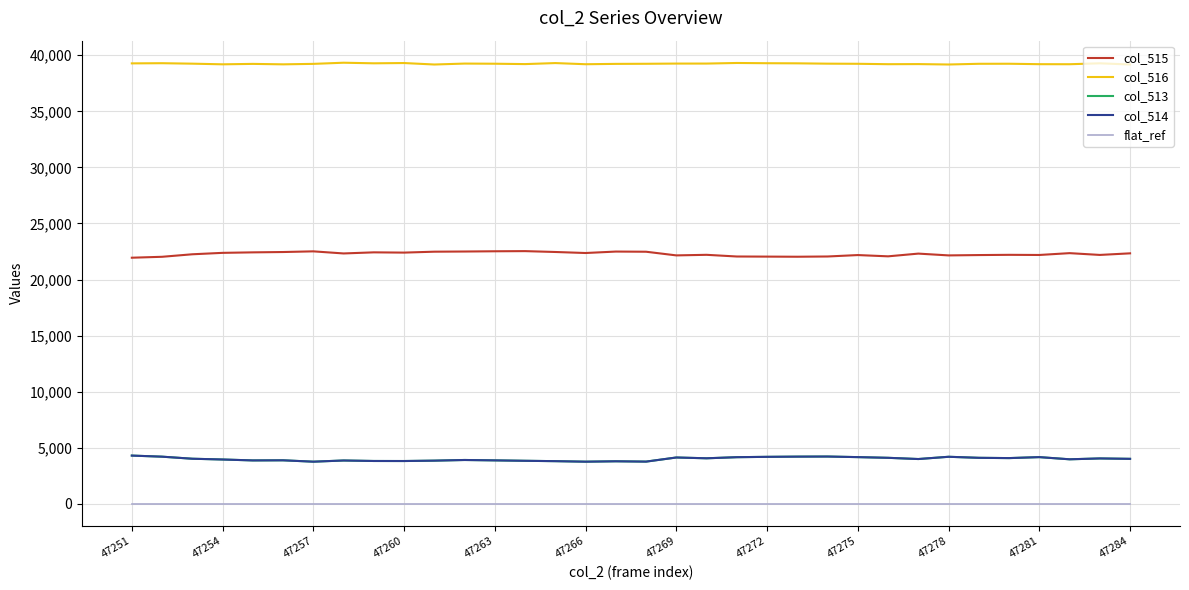

What is the difference between the maximum and minimum values in the col_515 series?

587